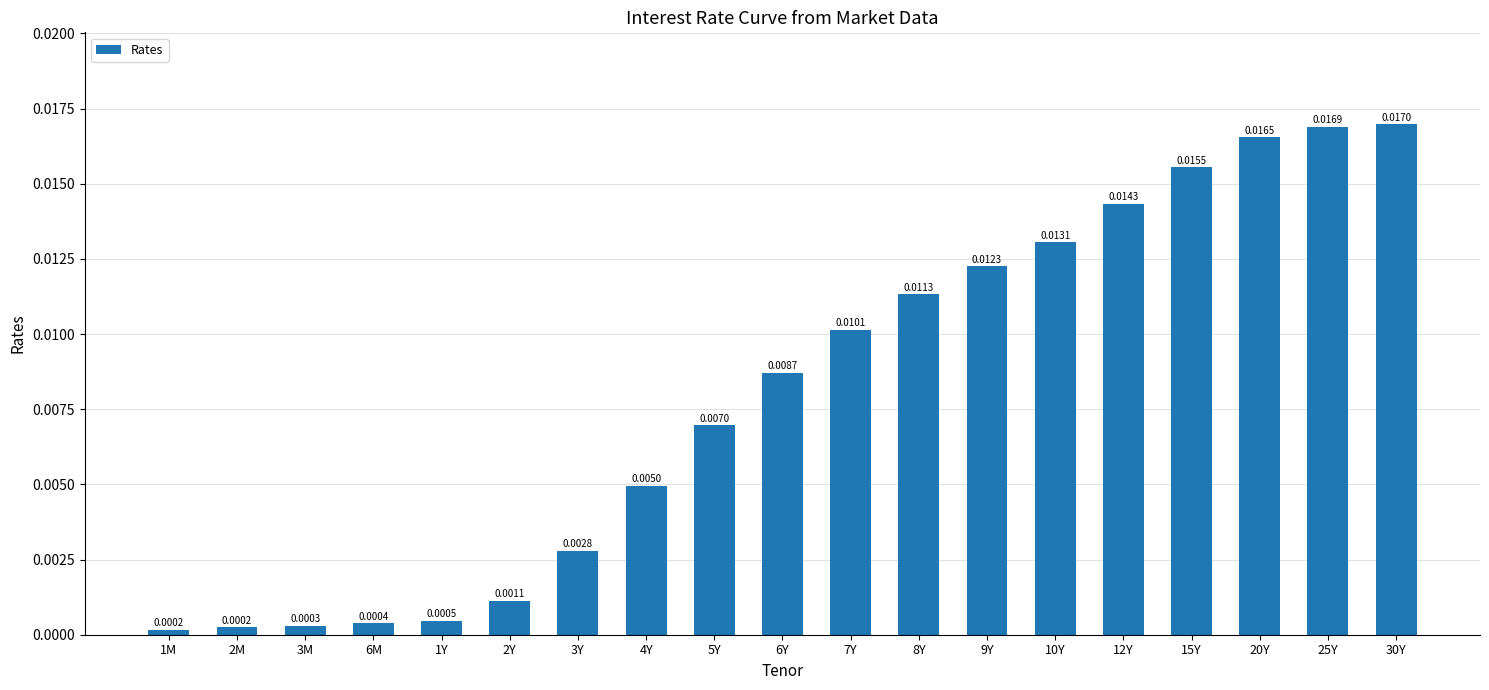

Which has a higher value, 30Y or 6M?

30Y